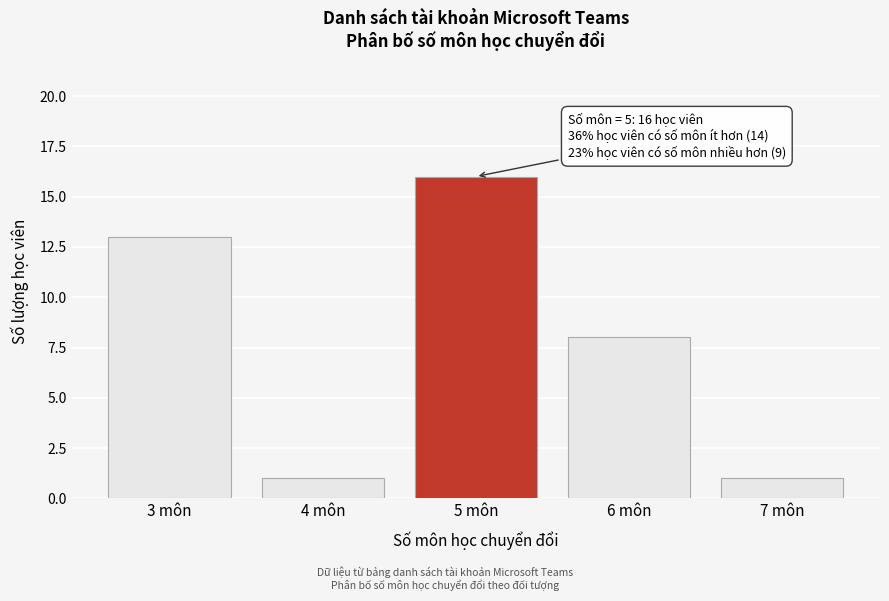

Reading right to left, list all the values displayed in this chart.

7 môn=1	6 môn=8	5 môn=16	4 môn=1	3 môn=13